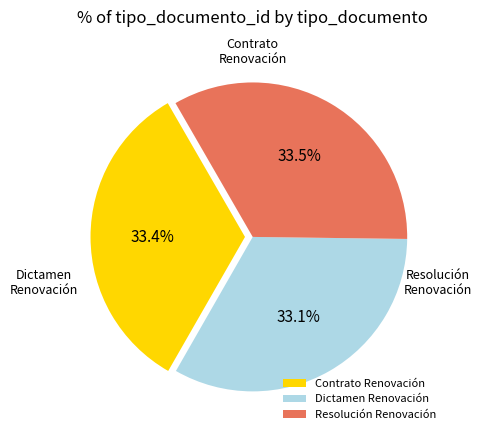

To the nearest percent, what percentage of the pie is Contrato Renovación?

33%